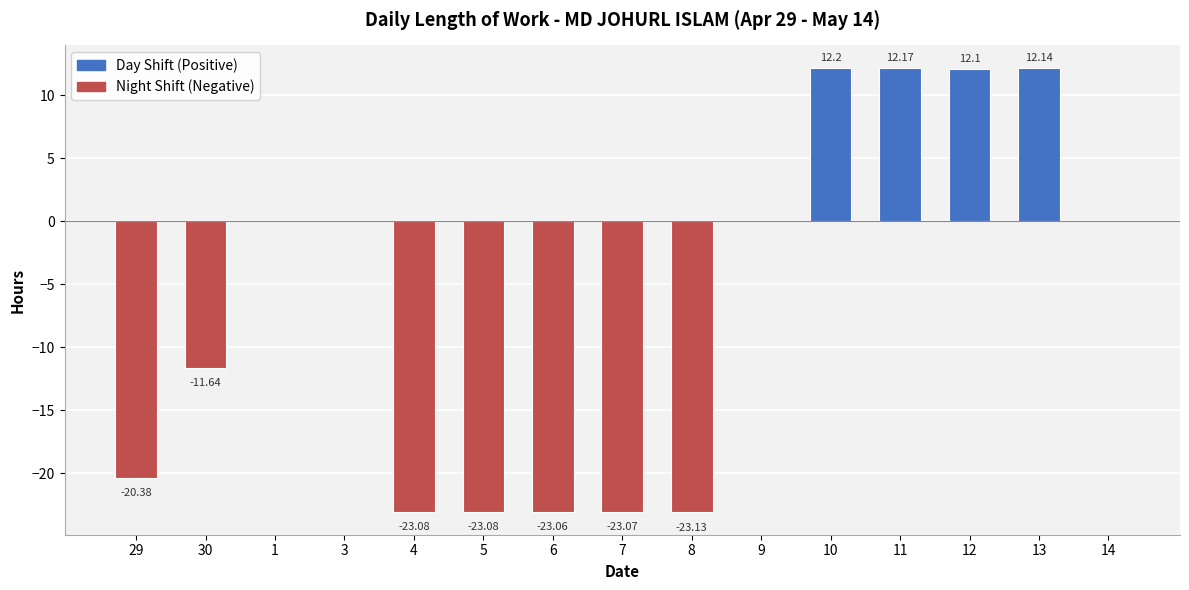

How many data points does each series have?

15